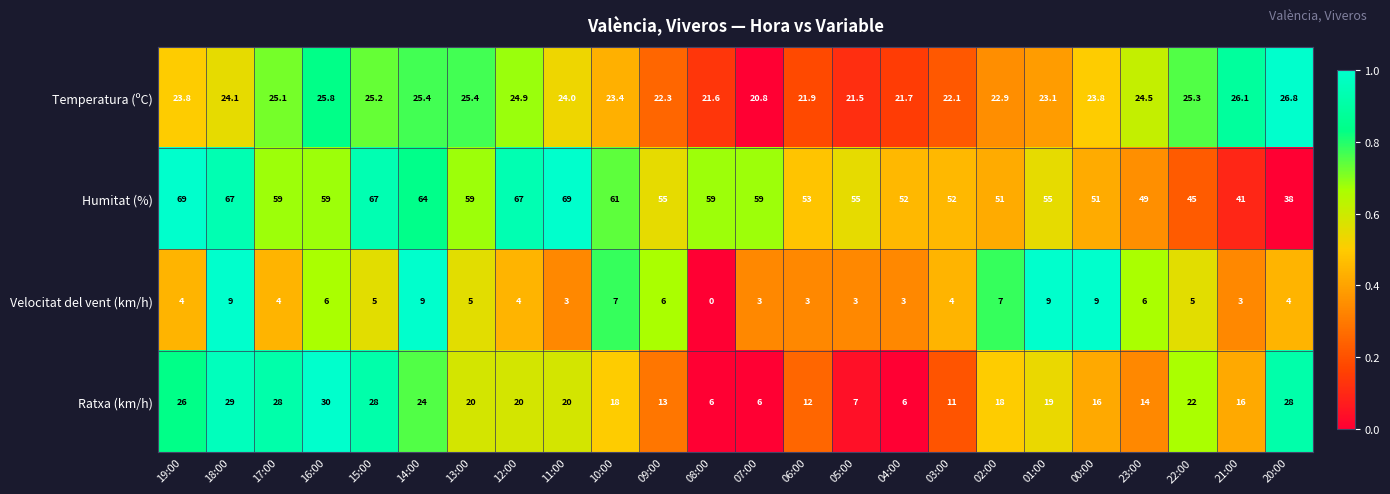

What is the sum of the Temperatura (ºC) values at 23:00 and 15:00?

49.7